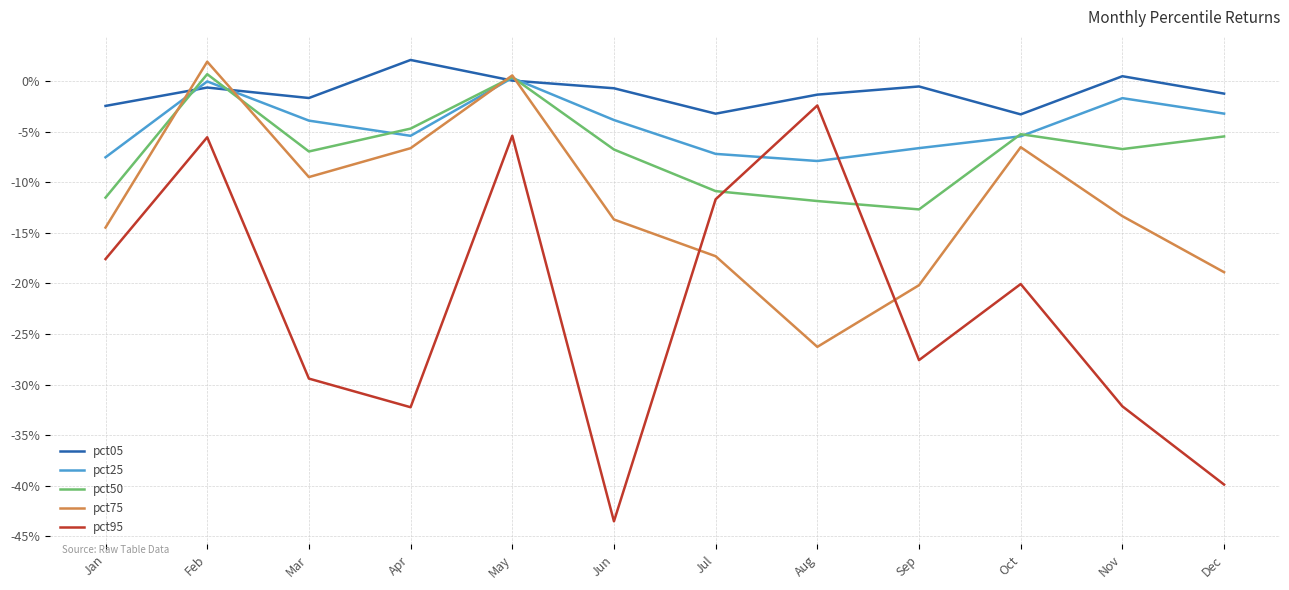

Where do pct50 and pct05 first cross each other?

Jan and Feb